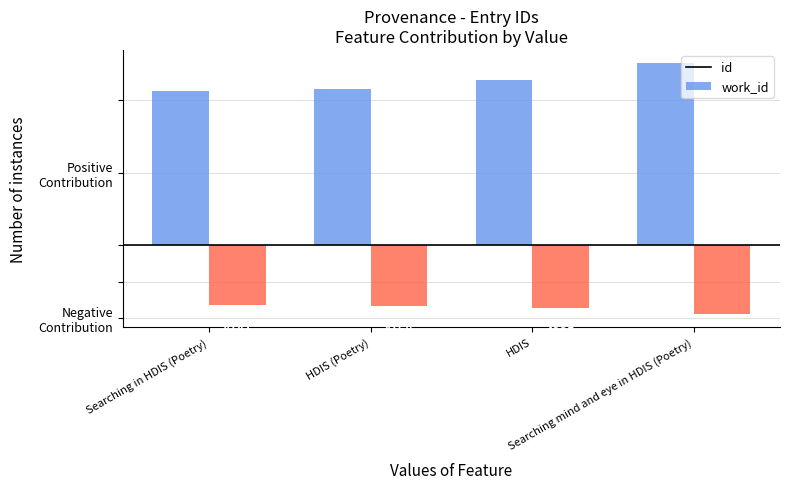

Is it true that id equals 11368 at HDIS?

True